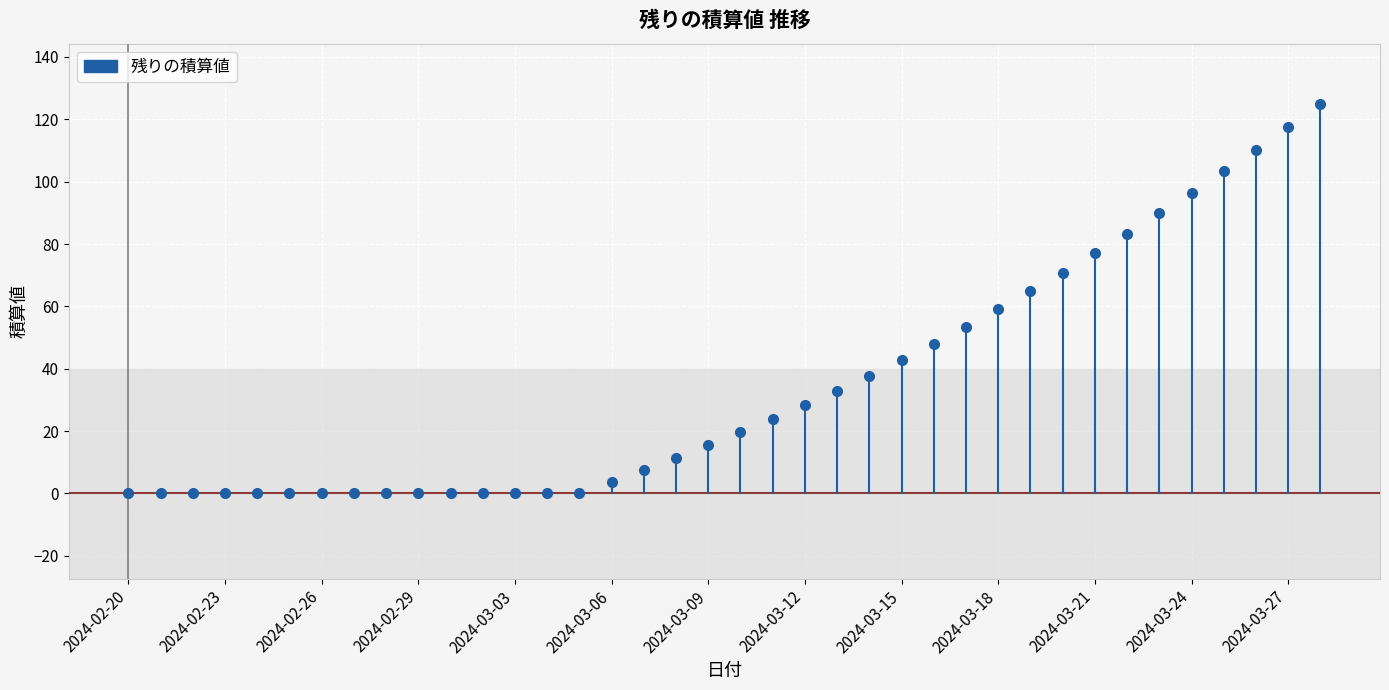

How many data points does each series have?

38